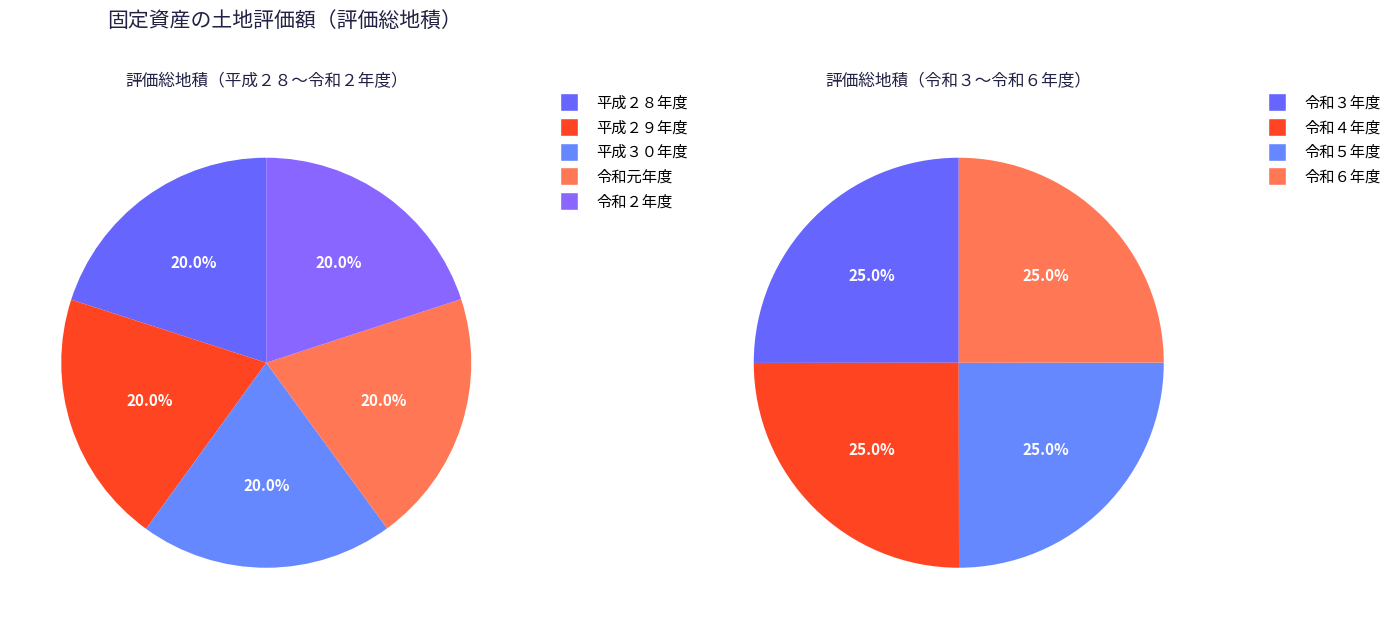

What is the spread (max minus min) of values at 平成３０年度?

34279069